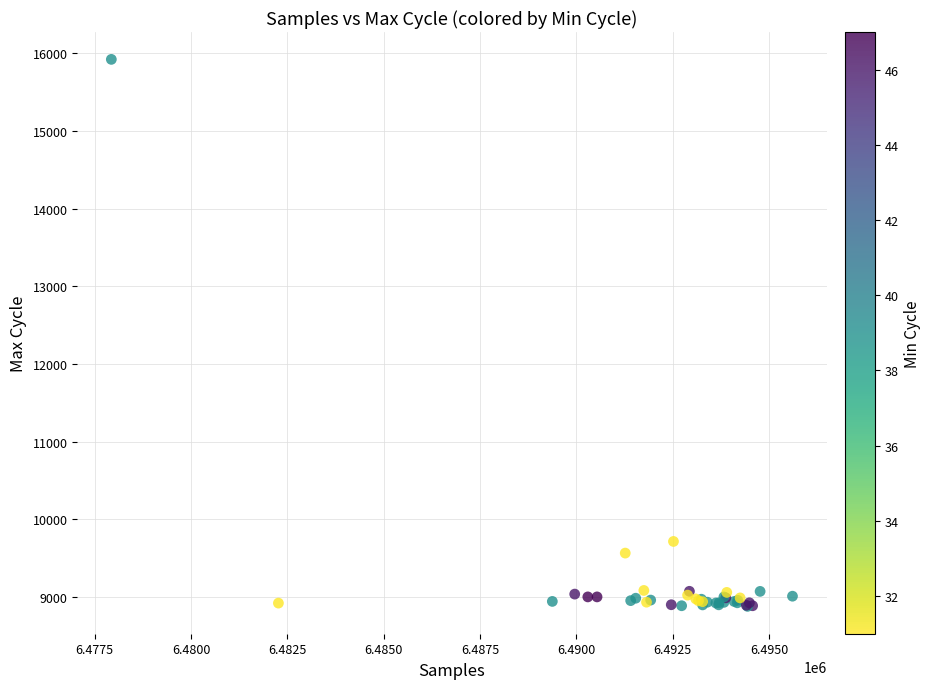

What Y value in the scatter plot is closest to 12401?

9716